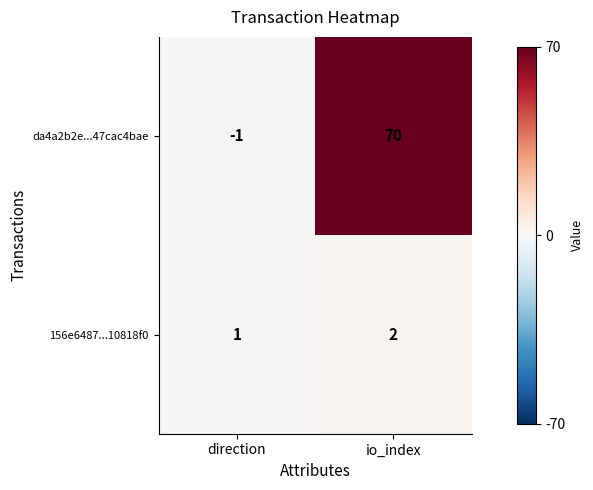

True or false: da4a2b2e...47cac4bae has a value of -1 at direction.

True